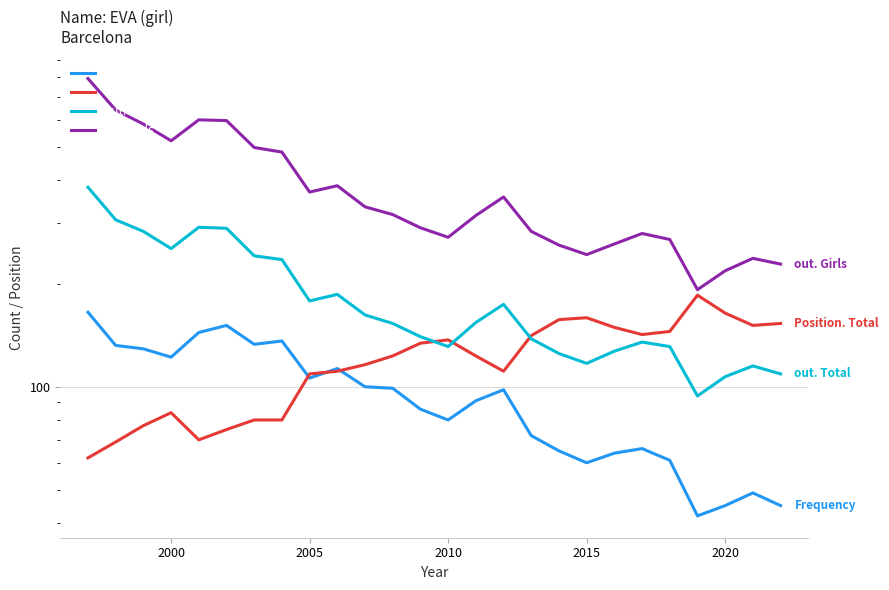

True or false: out. Girls and Position. Total cross at least once.

False